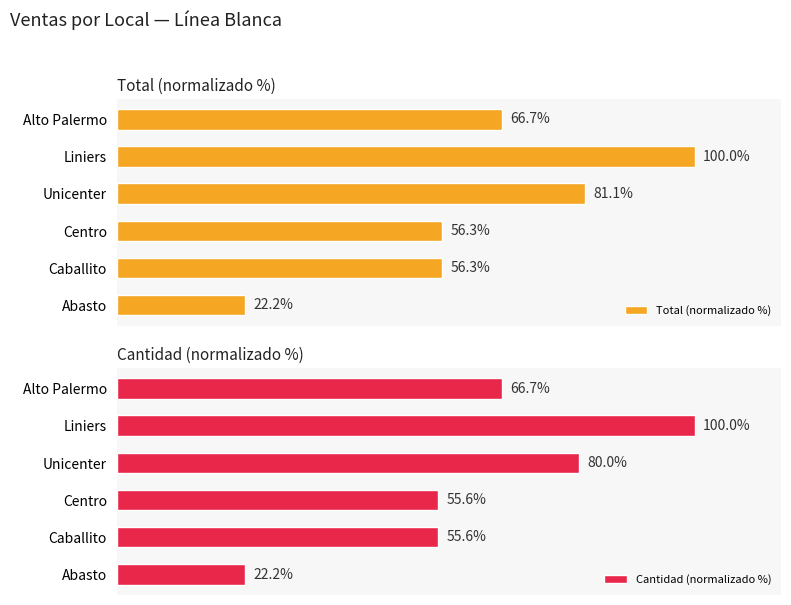

How many groups of bars are there?

6